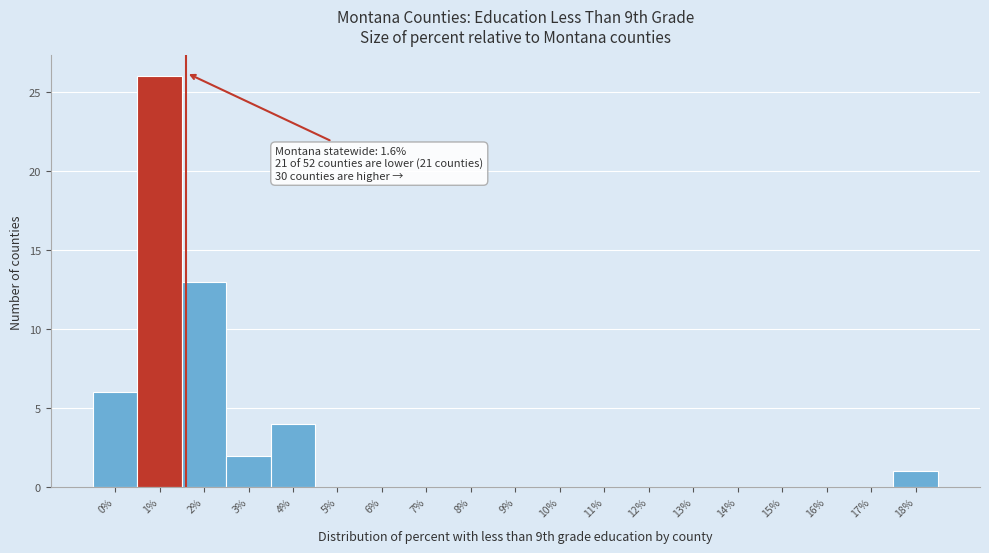

Reading left to right, list all the values displayed in this chart.

0%=6	1%=26	2%=13	3%=2	4%=4	5%=0	6%=0	7%=0	8%=0	9%=0	10%=0	11%=0	12%=0	13%=0	14%=0	15%=0	16%=0	17%=0	18%=1